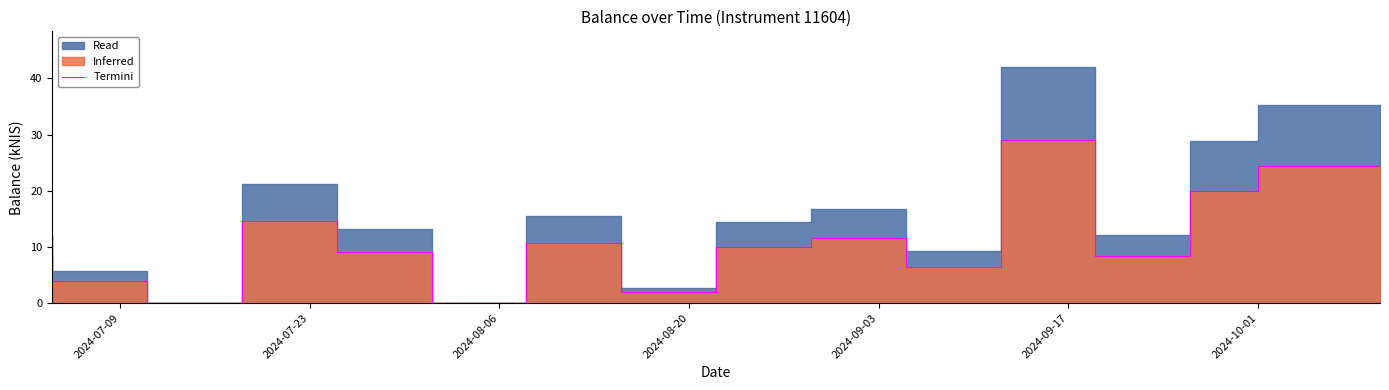

How many values are above zero?

14